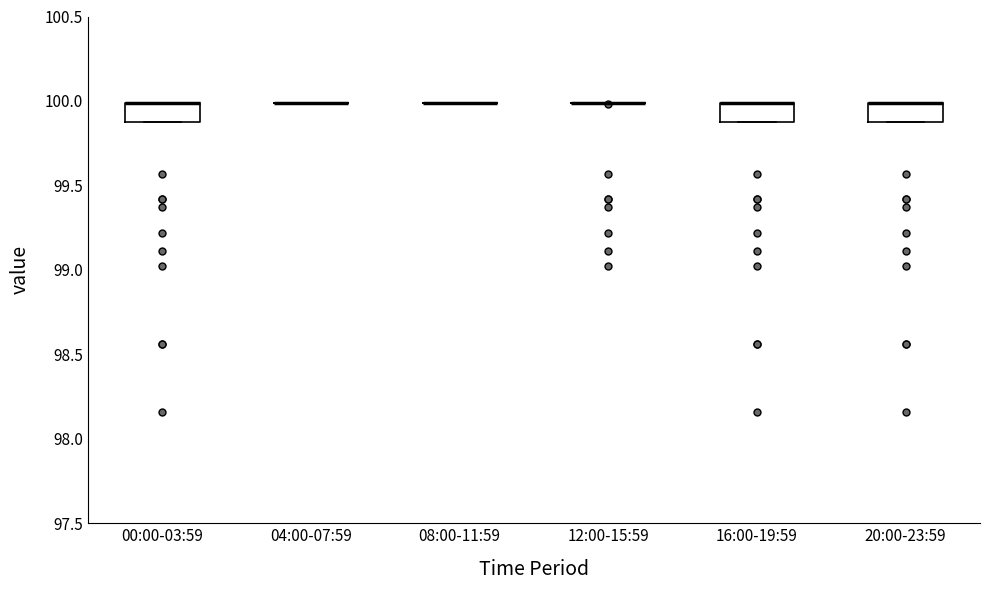

Reading left to right, read every box against the y-axis: the position of its median line, the range the box covers, and the ends of its whiskers. The values are not printed on the chart, so give them approximately, as read against the axis.

00:00-03:59: median 100.0 (drawn on the box's upper edge), box 99.9 to 100.0, whiskers 99.9 to 100.0
04:00-07:59: box collapsed to a line at 100.0, whiskers 100.0 to 100.0
08:00-11:59: box collapsed to a line at 100.0, whiskers 100.0 to 100.0
12:00-15:59: box collapsed to a line at 100.0, whiskers 100.0 to 100.0
16:00-19:59: median 100.0 (drawn on the box's upper edge), box 99.9 to 100.0, whiskers 99.9 to 100.0
20:00-23:59: median 100.0 (drawn on the box's upper edge), box 99.9 to 100.0, whiskers 99.9 to 100.0